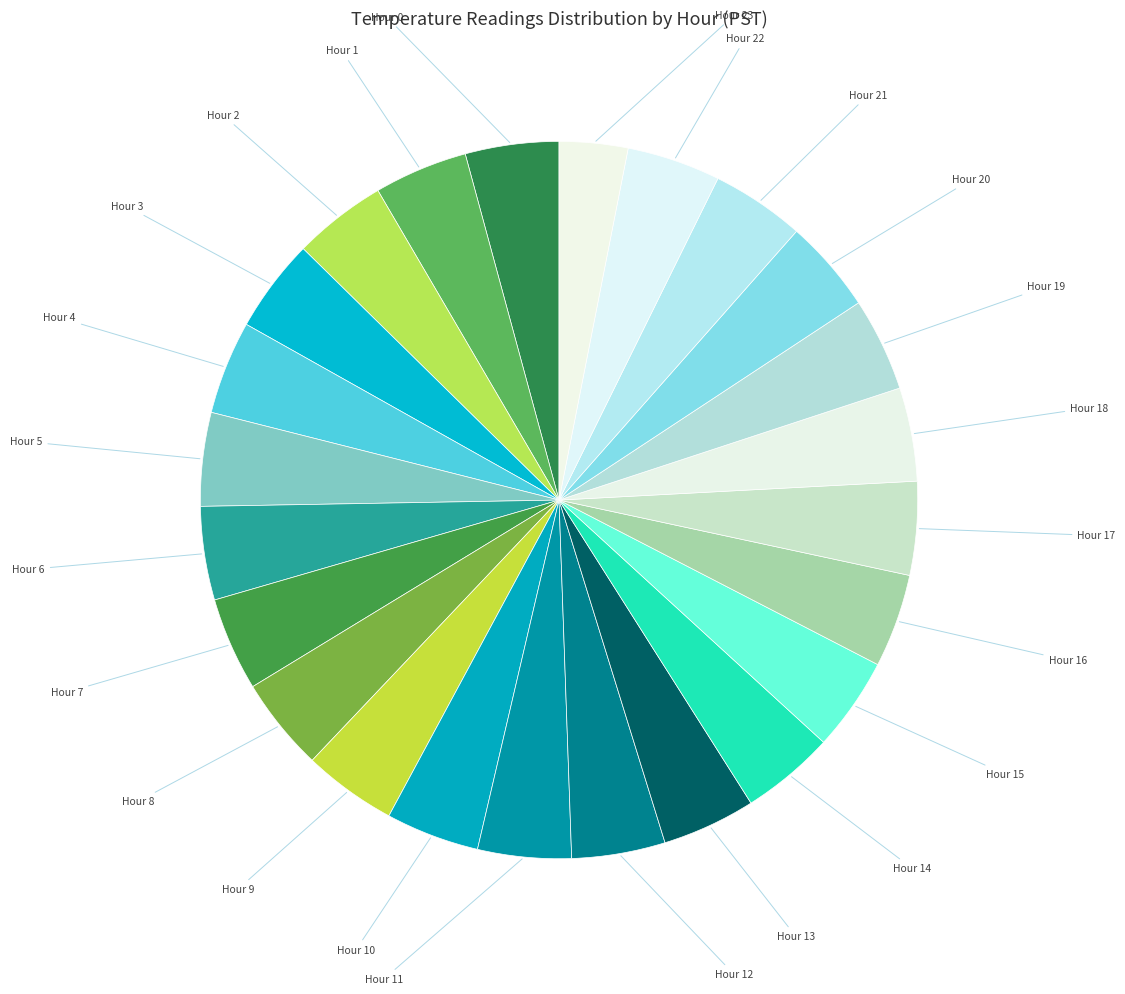

Count the number of slices in the pie.

24